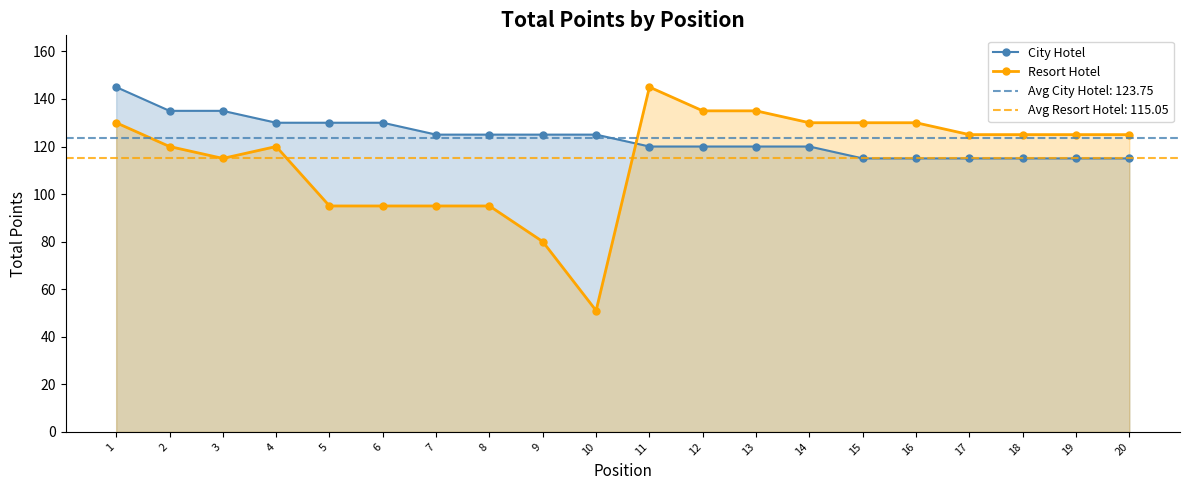

What is the difference between the second highest and minimum values in the Resort Hotel series?

84